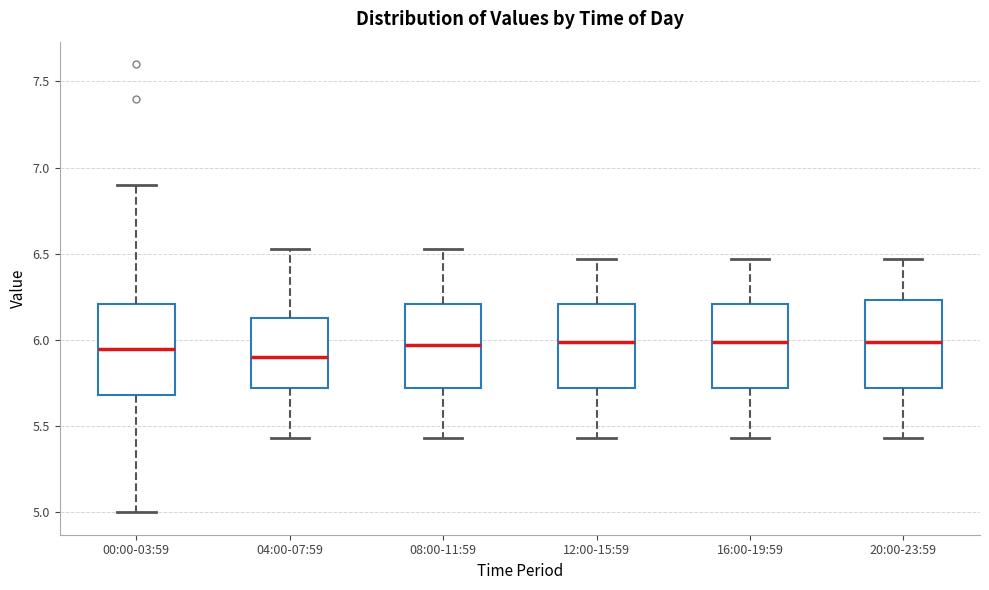

Where does the lower whisker of the box for 12:00-15:59 end on the y-axis? The values are not printed on the chart, so give them approximately, as read against the axis.

5.45